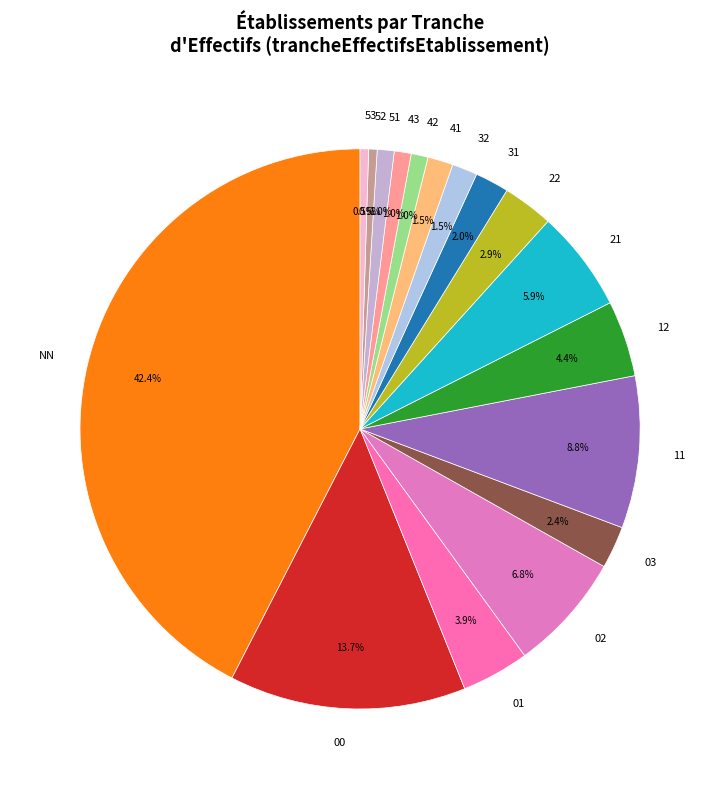

To the nearest percent, what is the difference between the largest and smallest slice percentages?

42%